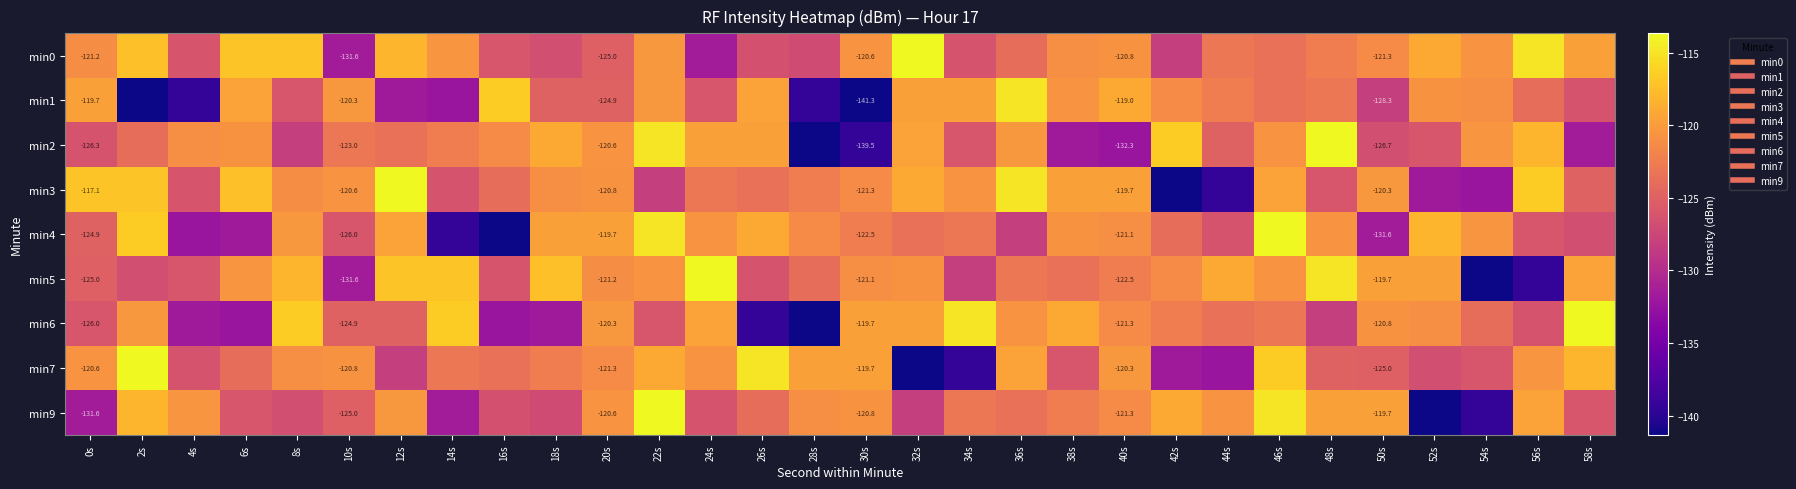

The value of min4 at 16s is -141.3. True or false?

True